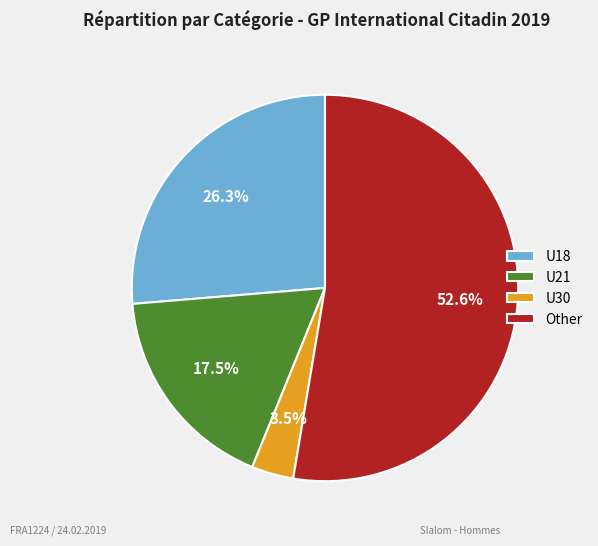

Combined, do U30 and U18 account for over 50%?

No